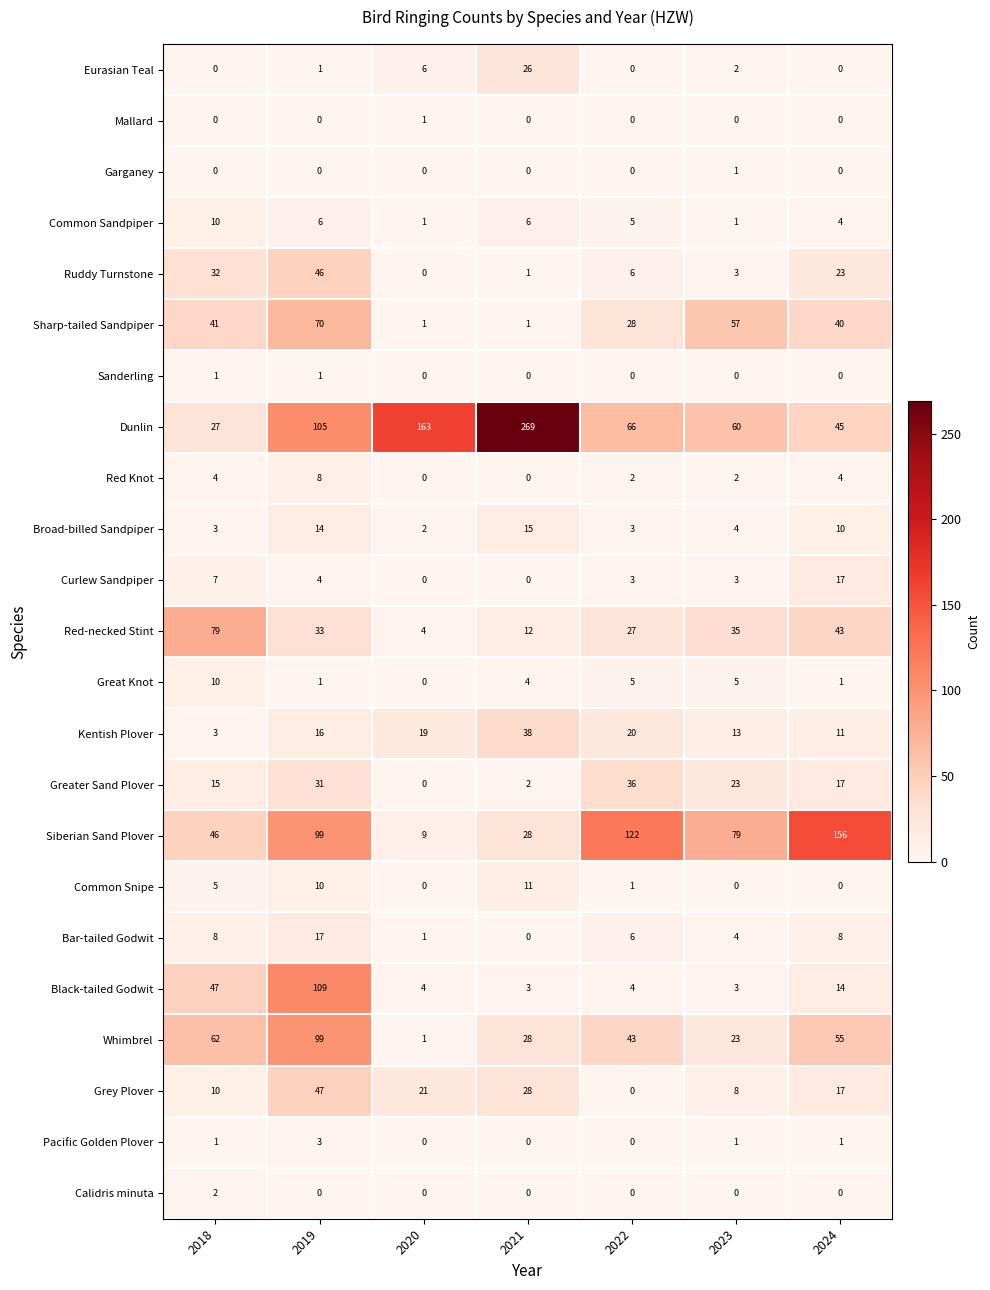

How many values in the Bar-tailed Godwit series are below 6?

3